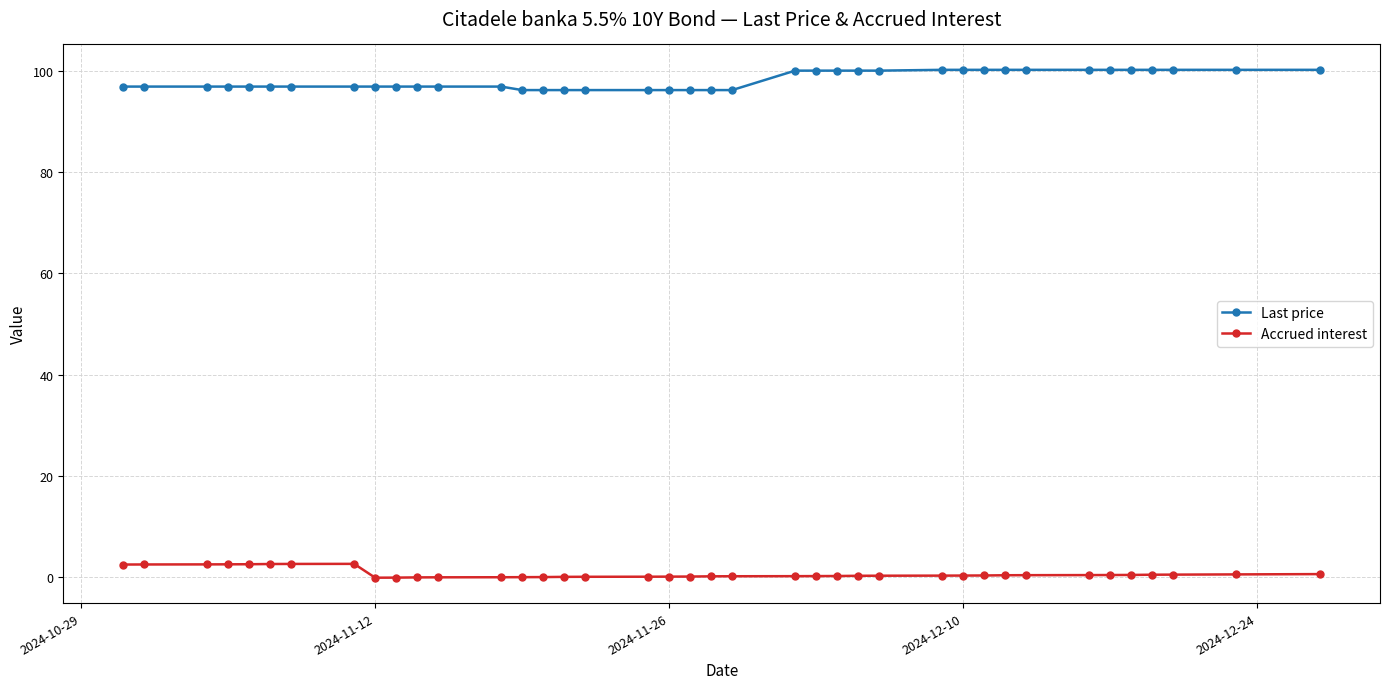

True or false: Last price and Accrued interest intersect in this chart.

False